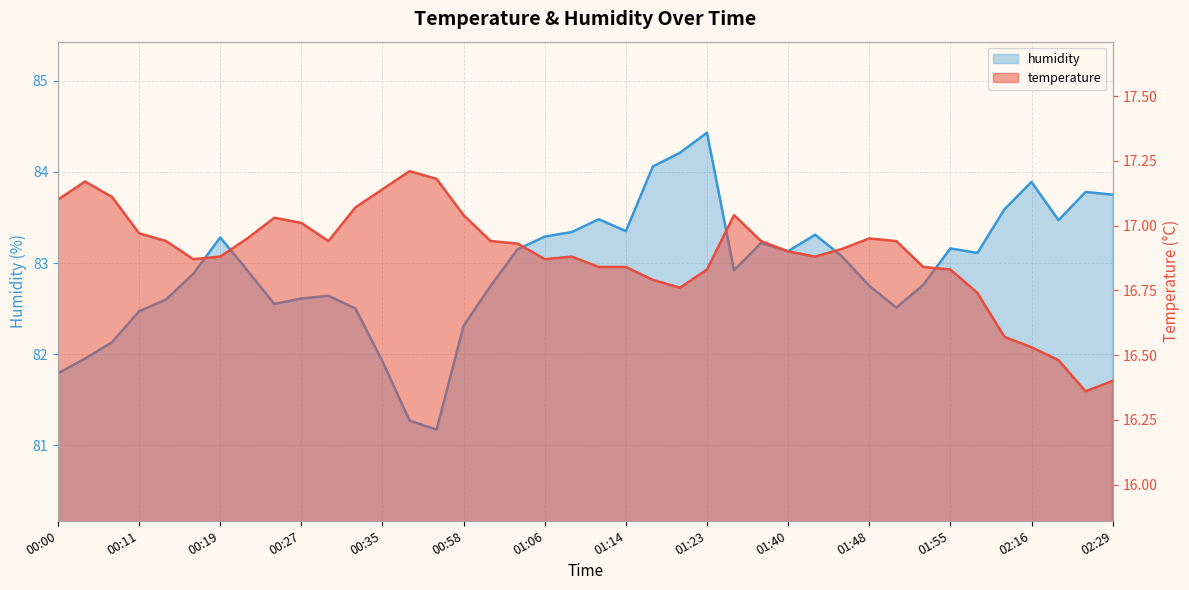

What value does the temperature series have at 00:50?

17.2